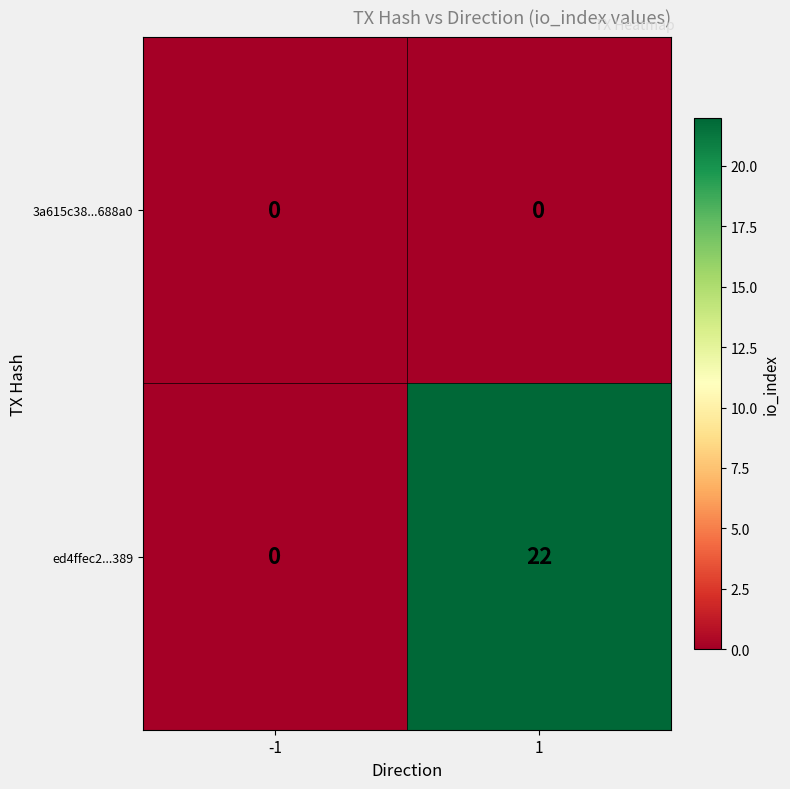

What is the approximate value of ed4ffec2...389 at 1, to the nearest 5?

20